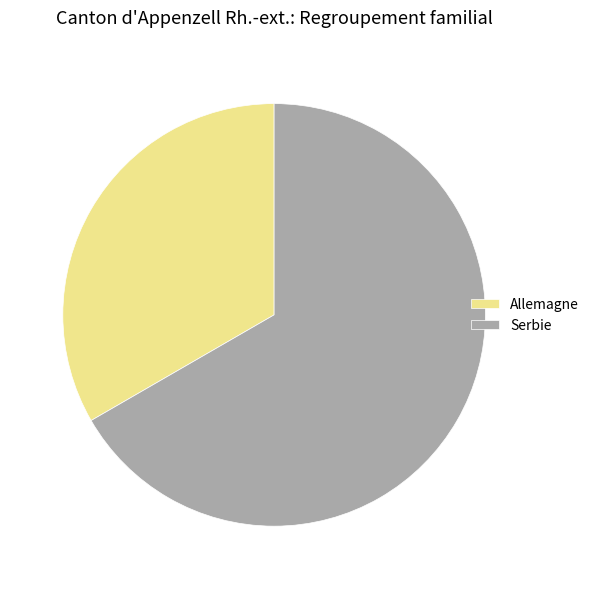

Does Serbie account for over 50% of the chart?

Yes